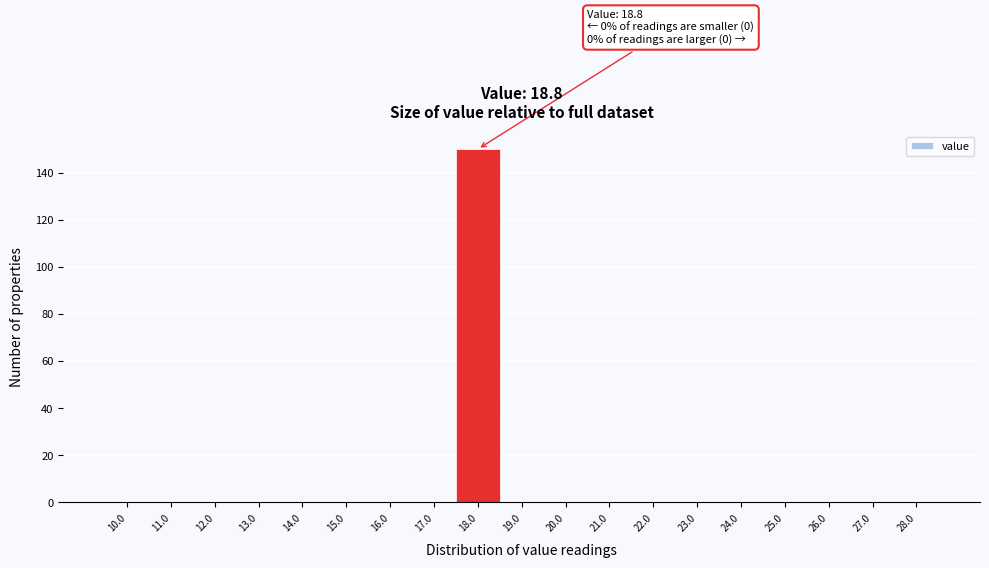

Reading left to right, extract all data points from this chart.

10.0=0	11.0=0	12.0=0	13.0=0	14.0=0	15.0=0	16.0=0	17.0=0	18.0=150	19.0=0	20.0=0	21.0=0	22.0=0	23.0=0	24.0=0	25.0=0	26.0=0	27.0=0	28.0=0